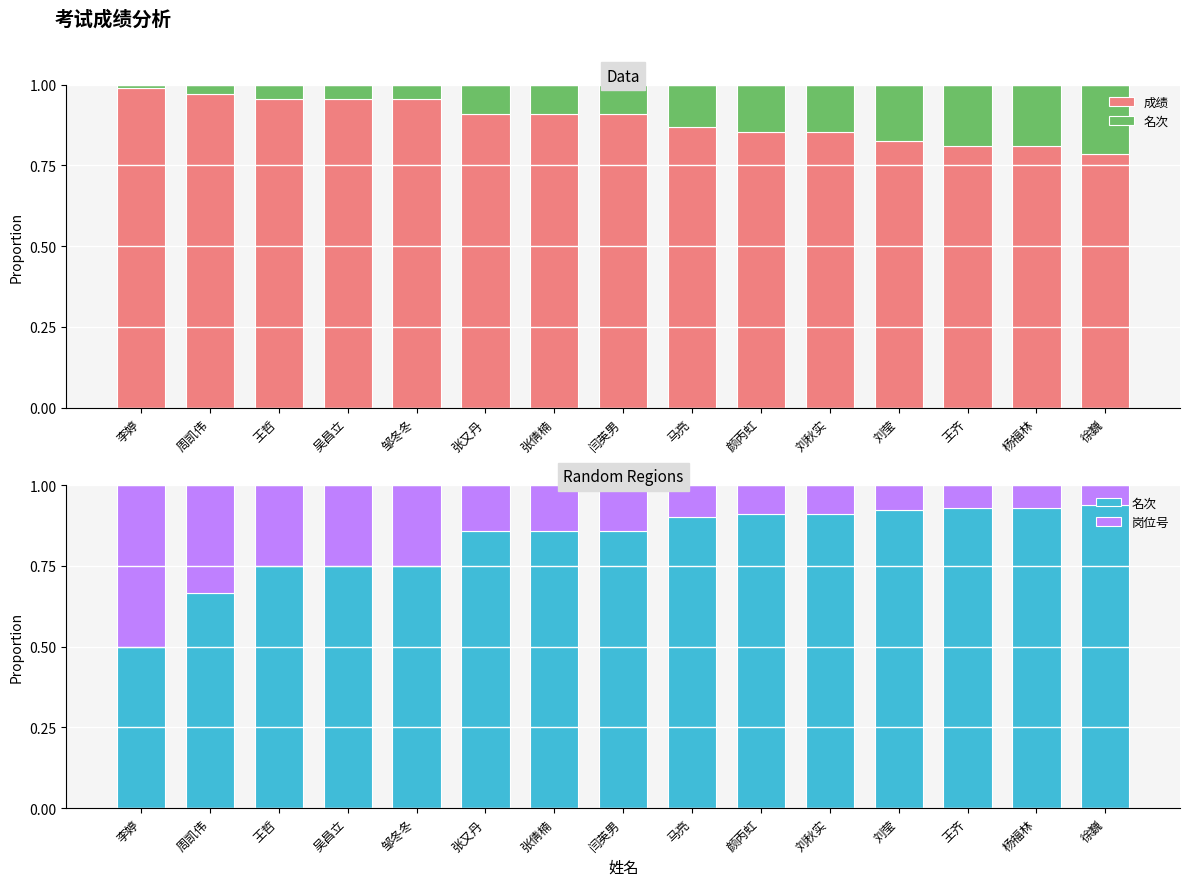

What is the label of the 6th bar from the right?

颜丙虹